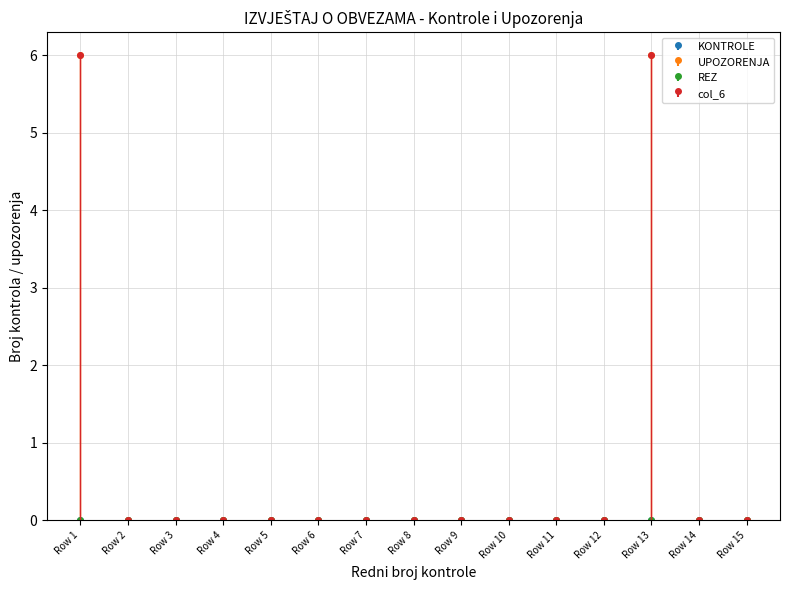

Reading left to right, list all the values displayed in this chart.

UPOZORENJA: 6	0	0	0	0	0	0	0	0	0	0	0	6	0	0
col_6: 6	0	0	0	0	0	0	0	0	0	0	0	6	0	0